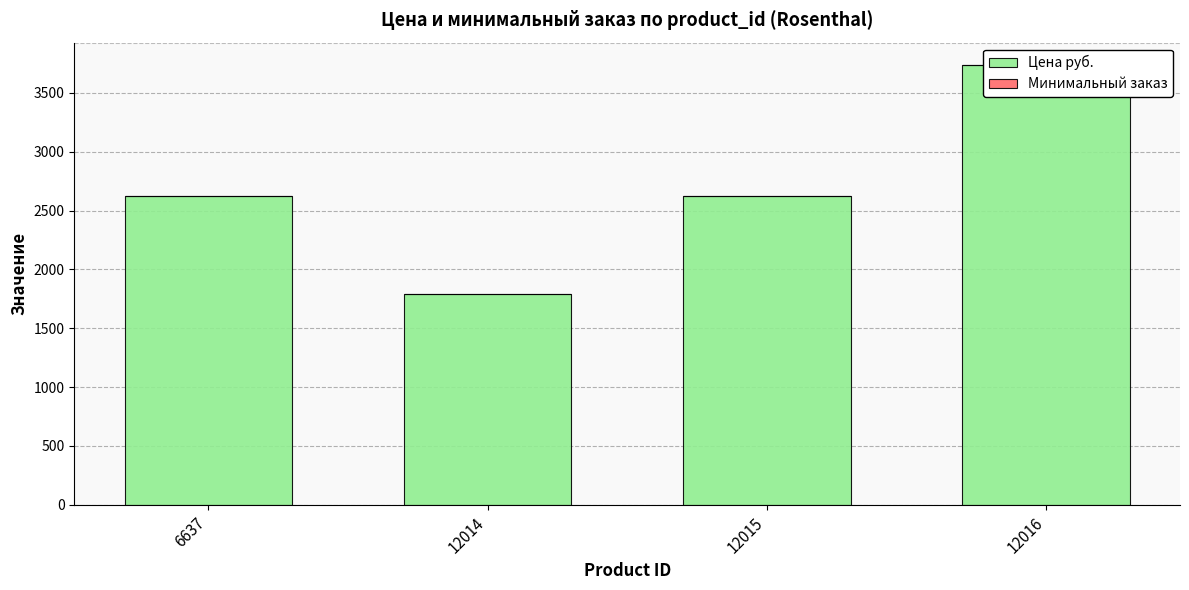

What are all the series names shown in the legend?

Цена руб., Минимальный заказ